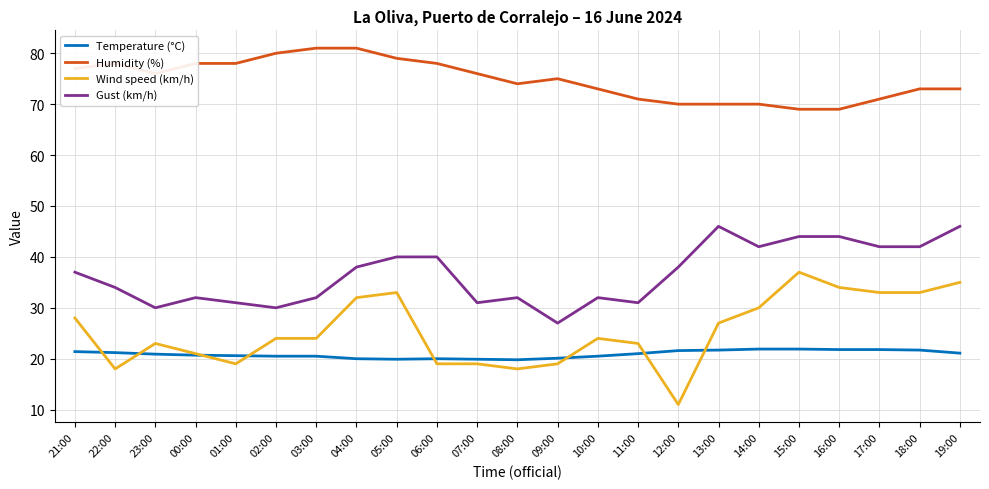

True or false: Humidity (%) and Temperature (°C) intersect in this chart.

False